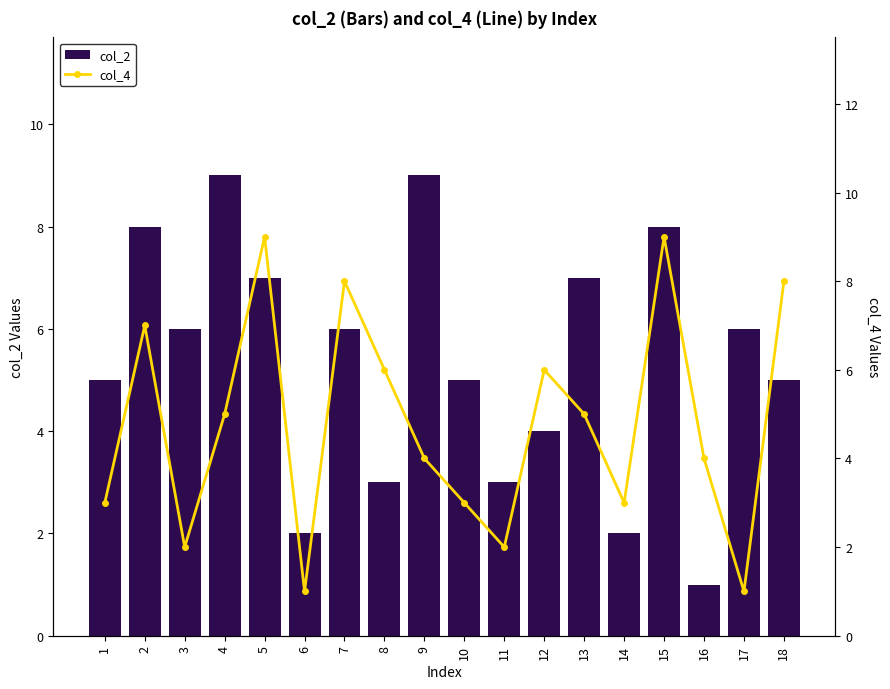

Reading right to left, what are all the values shown in this chart?

col_2: 18=5	17=6	16=1	15=8	14=2	13=7	12=4	11=3	10=5	9=9	8=3	7=6	6=2	5=7	4=9	3=6	2=8	1=5
col_4: 18=8	17=1	16=4	15=9	14=3	13=5	12=6	11=2	10=3	9=4	8=6	7=8	6=1	5=9	4=5	3=2	2=7	1=3